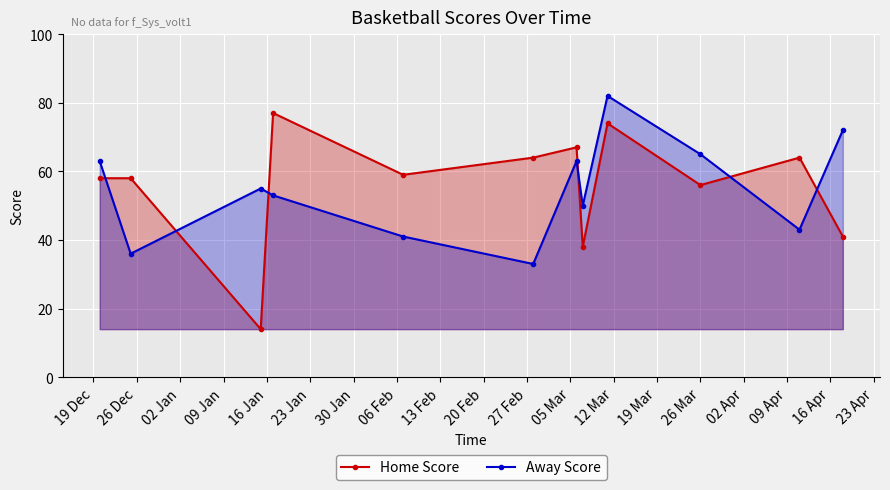

Rank the series by their maximum value, from lowest to highest.

Home Score, Away Score